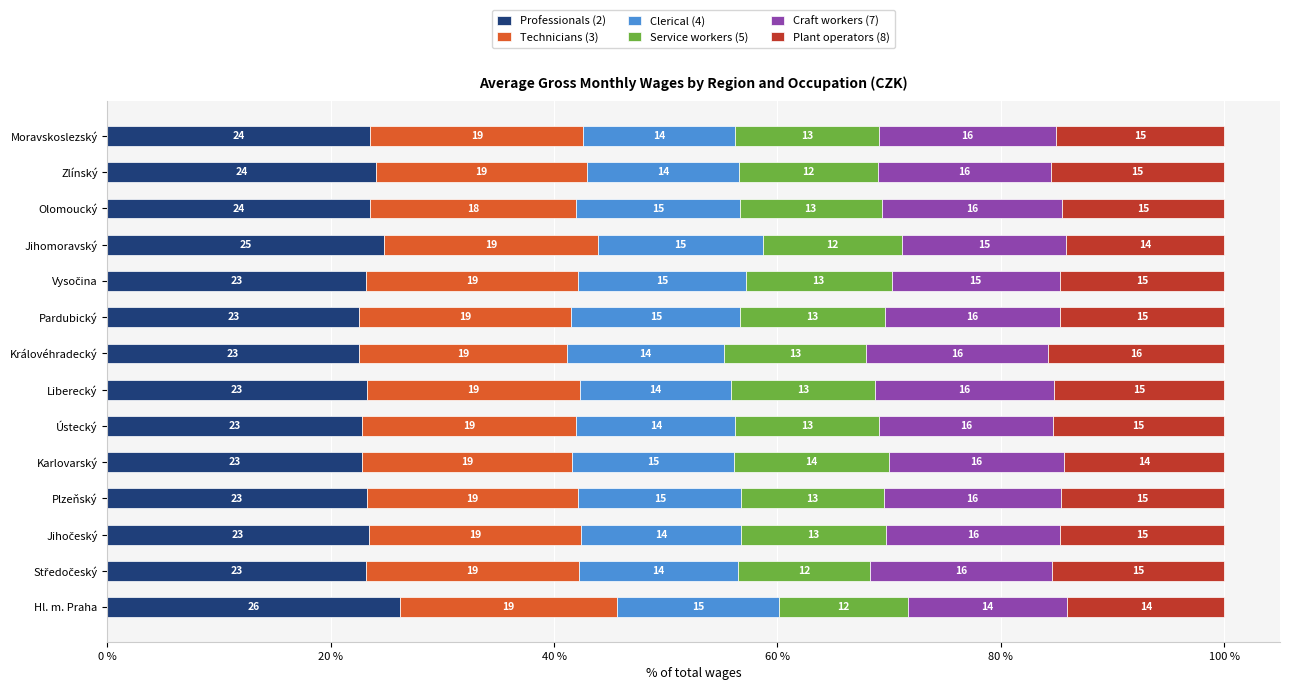

At which label does Professionals (2) reach its peak?

Hl. m. Praha